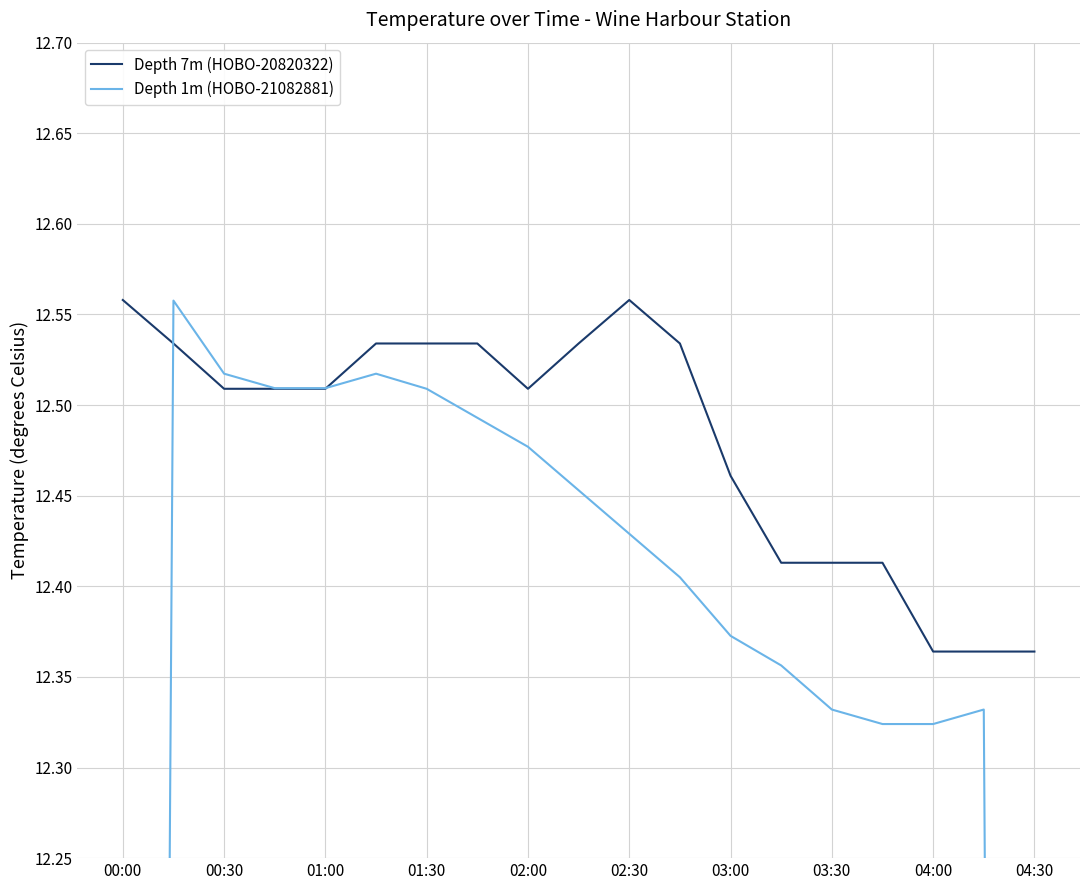

How many distinct data groups are displayed?

2